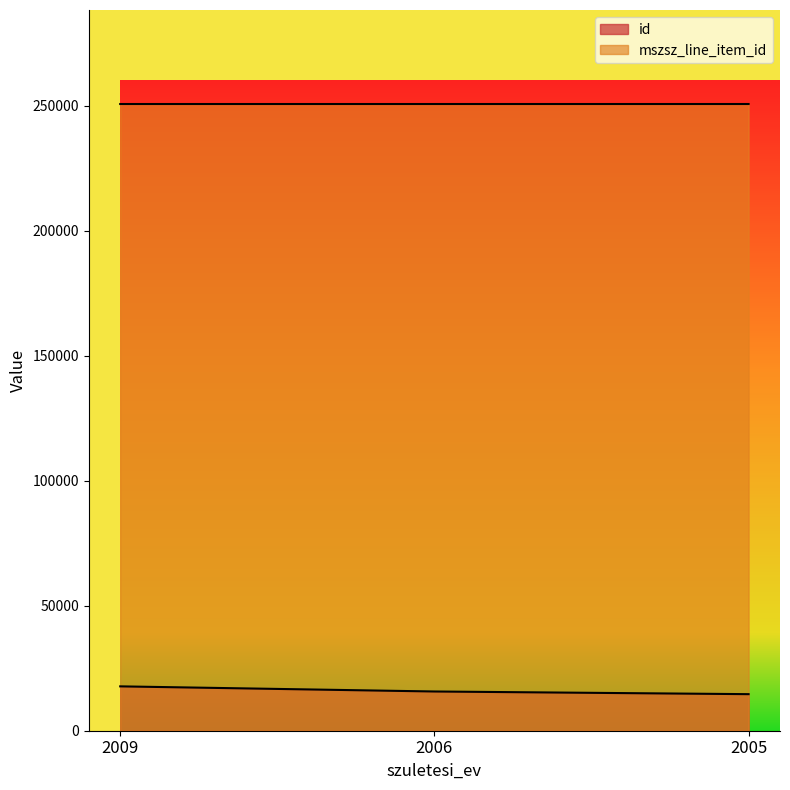

The mszsz_line_item_id series shows 250635 at 2006. True or false?

True